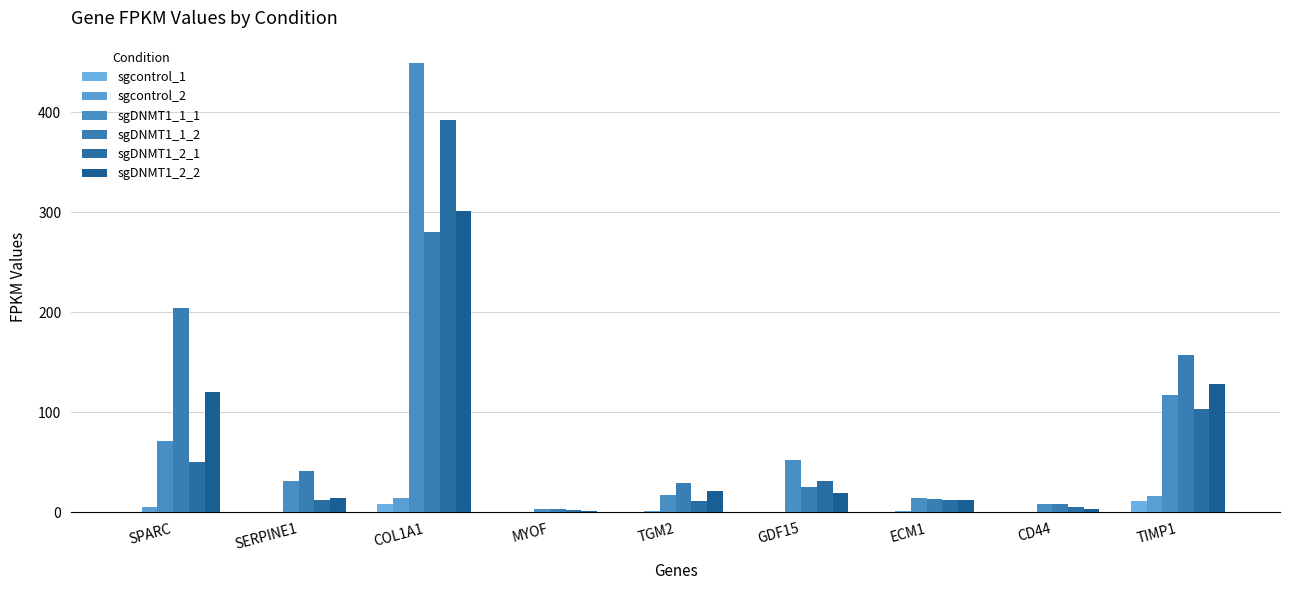

How many groups of bars are there?

9